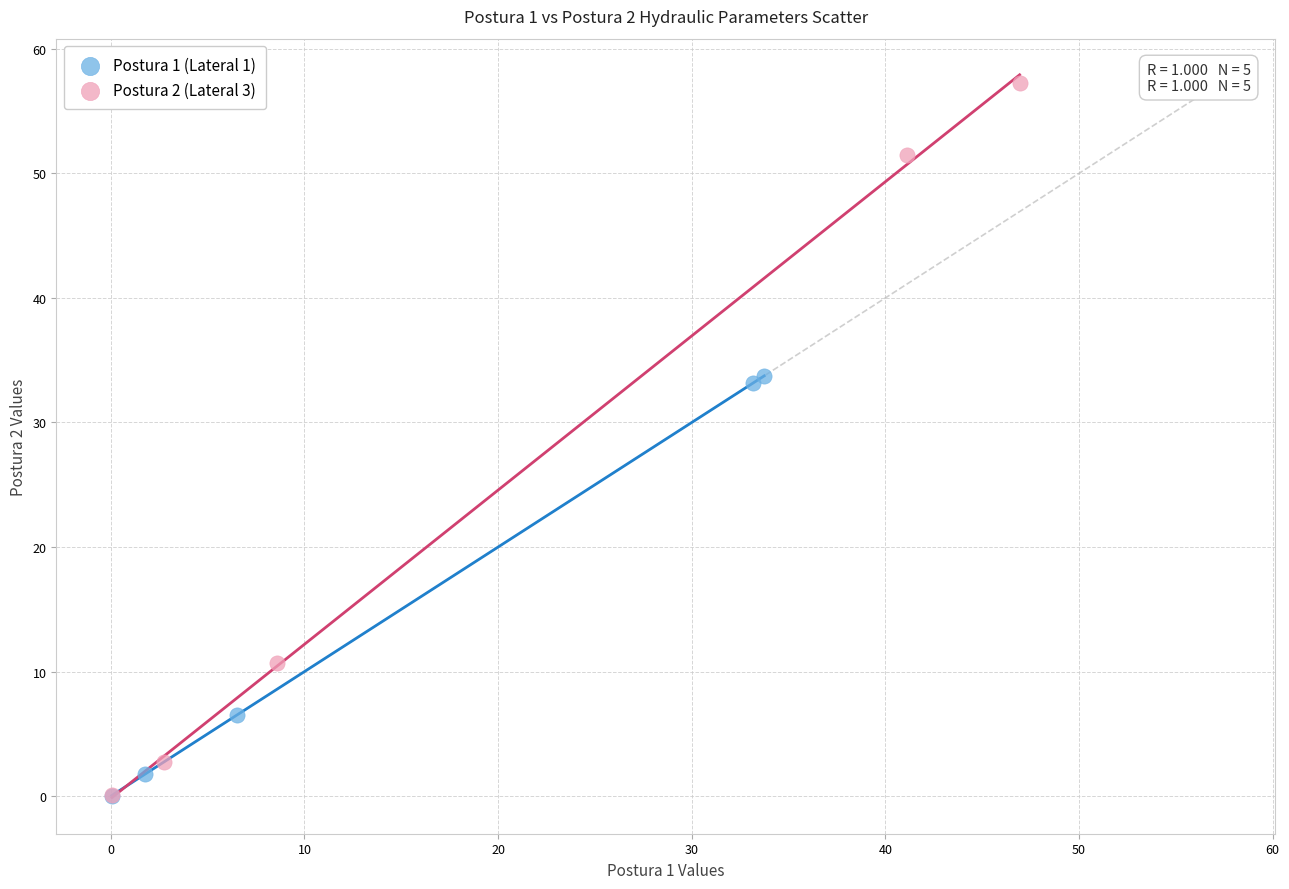

Which series reaches the maximum Y coordinate?

Postura 2 (Lateral 3)